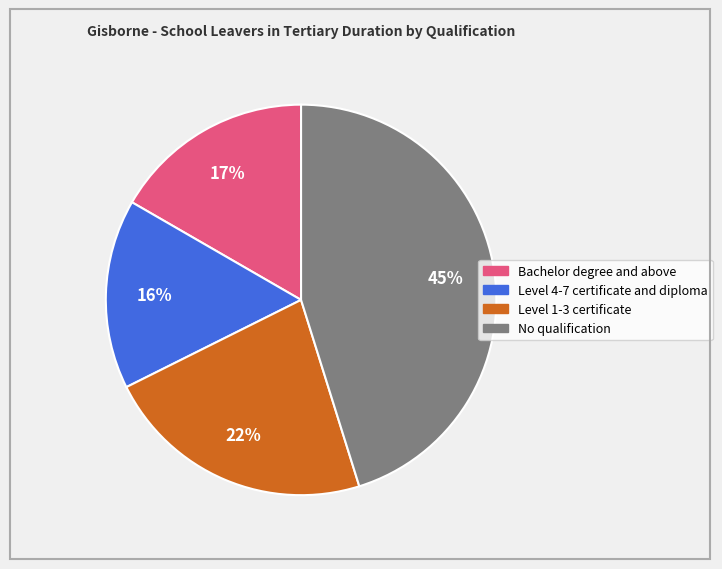

To the nearest percent, what is the combined percentage of Level 1-3 certificate and Level 4-7 certificate and diploma?

38%